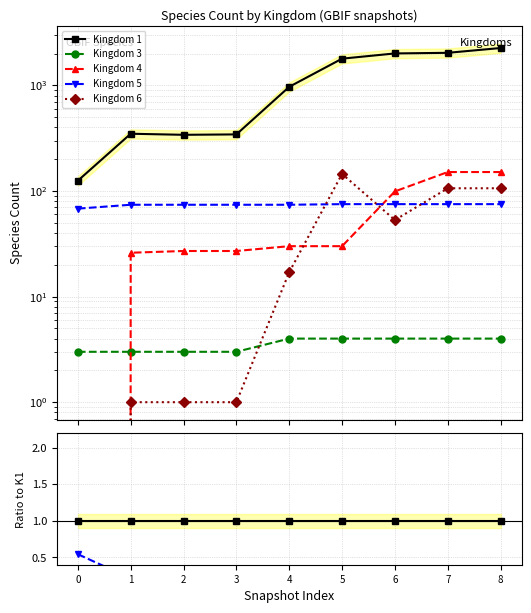

Reading left to right, what are all the values shown in this chart?

Kingdom 1: 1.0	1.0	1.0	1.0	1.0	1.0	1.0	1.0	1.0
Kingdom 3: 0.0	0.0	0.0	0.0	0.0	0.0	0.0	0.0	0.0
Kingdom 4: 0.0	0.1	0.1	0.1	0.0	0.0	0.0	0.1	0.1
Kingdom 5: 0.5	0.2	0.2	0.2	0.1	0.0	0.0	0.0	0.0
Kingdom 6: 0.0	0.0	0.0	0.0	0.0	0.1	0.0	0.1	0.0